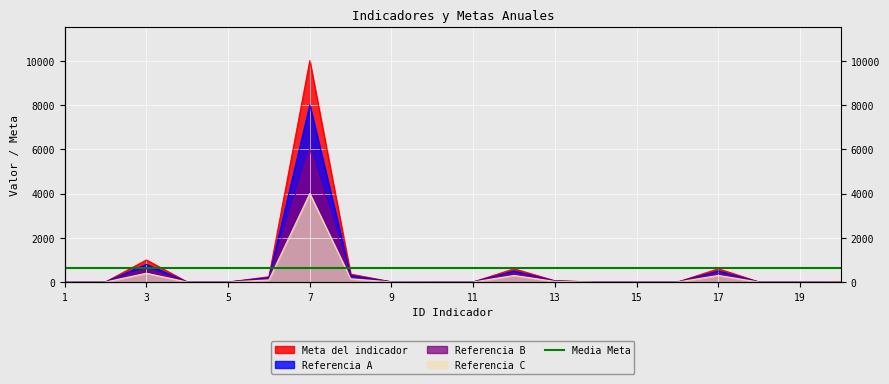

Read the Referencia A value at 7, to the nearest 100.

8000